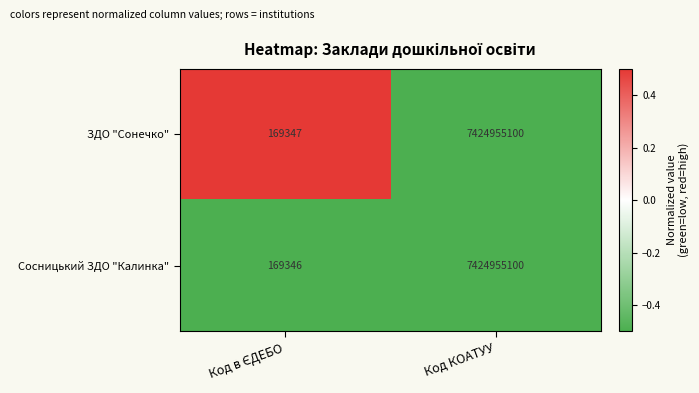

List the series in order of their overall mean, lowest first.

Сосницький ЗДО "Калинка", ЗДО "Сонечко"